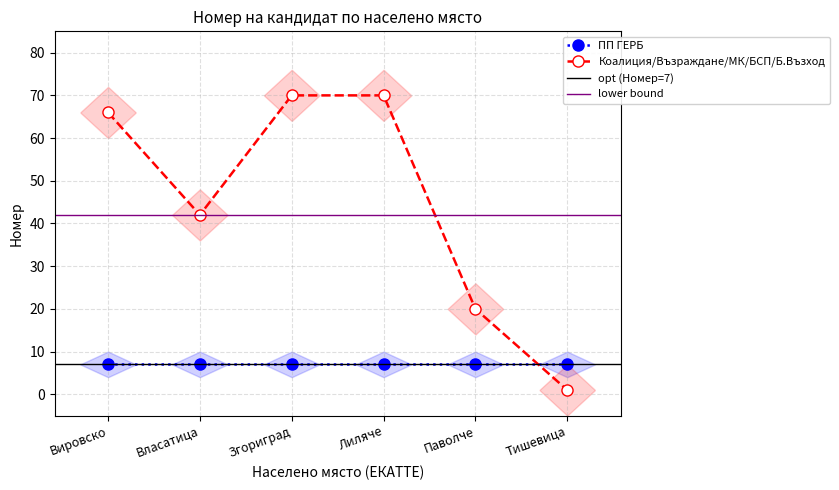

How many data points in Коалиция/Възраждане/МК/БСП/Б.Възход are less than 66?

3